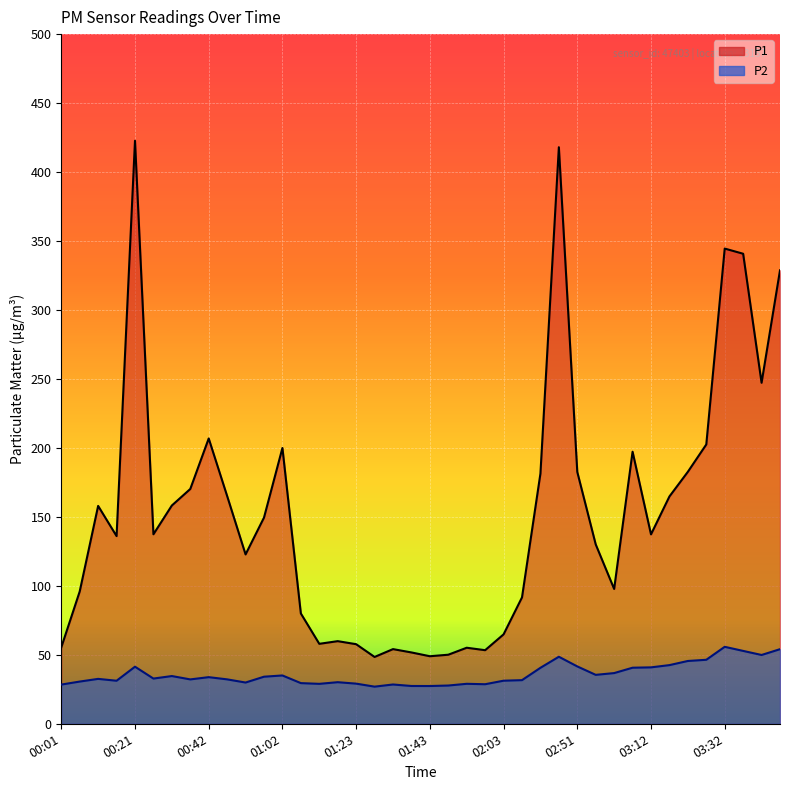

What are all the series names shown in the legend?

P1, P2